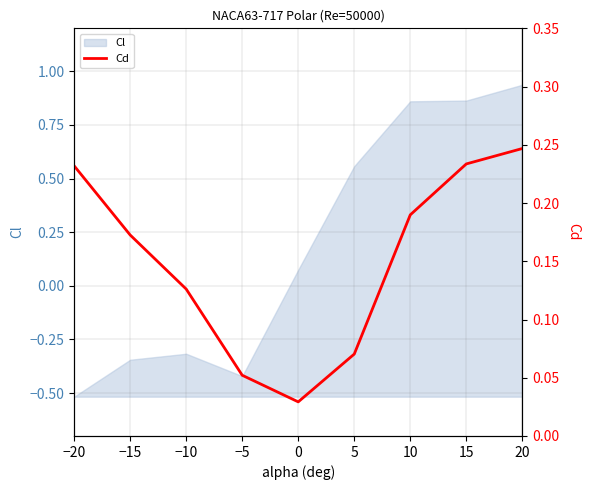

The Cl series shows 0.3 at 5. True or false?

False